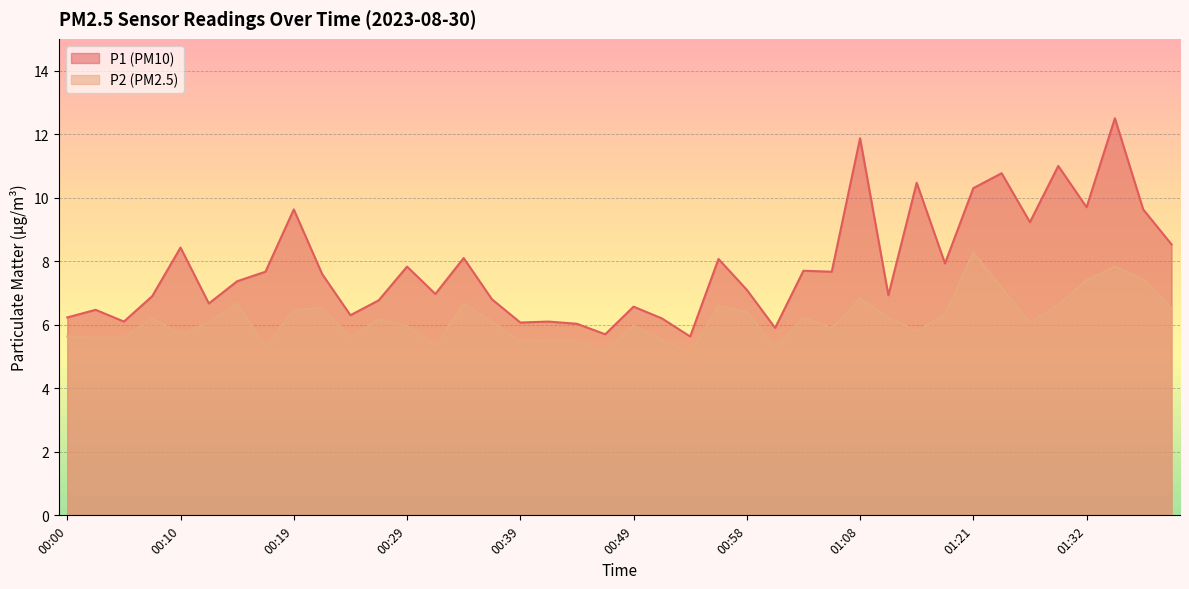

Does the chart display data point markers on the line(s)?

No